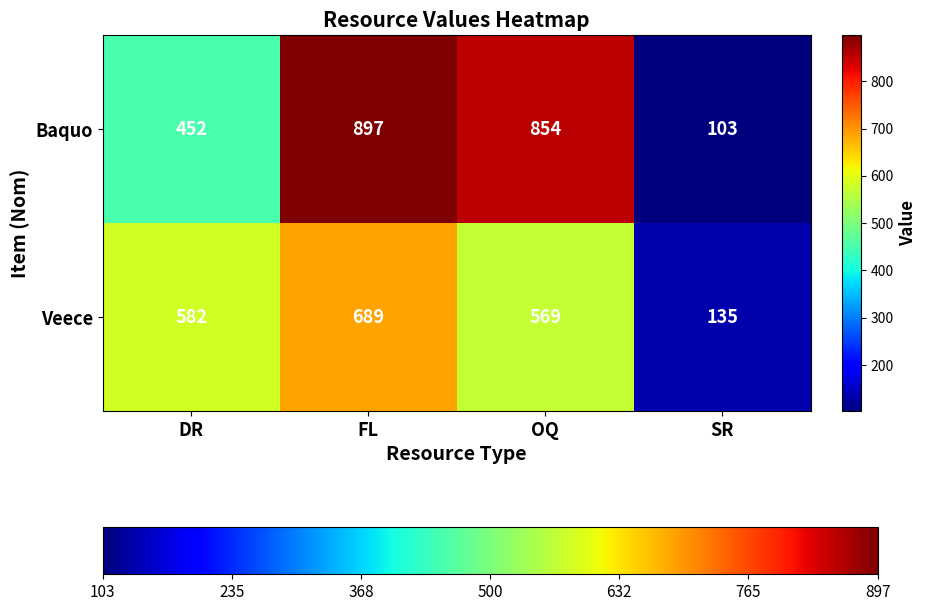

Where is Baquo nearest to the value 500?

DR